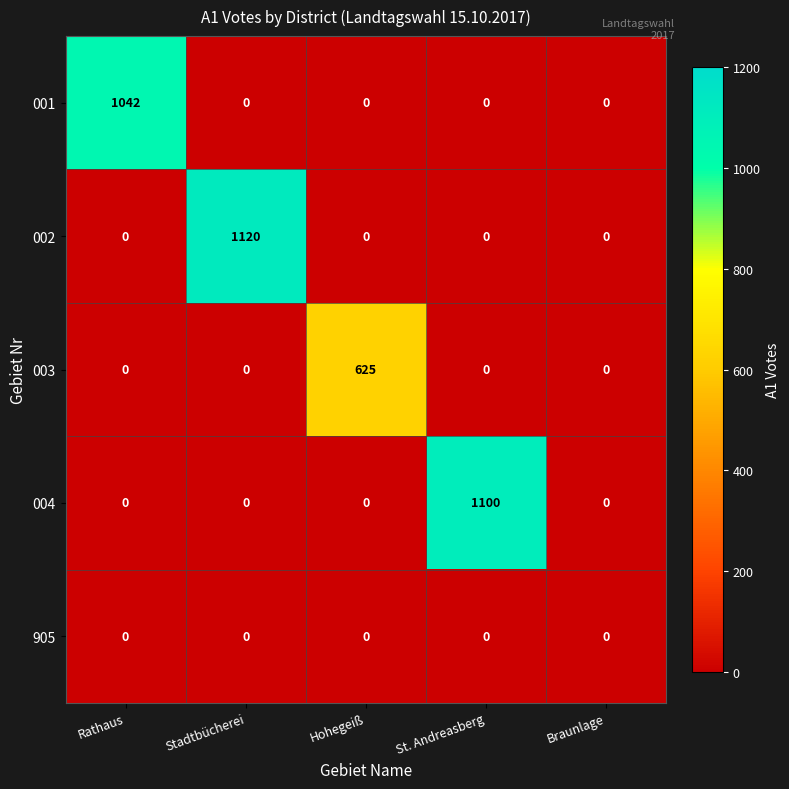

True or false: 004 has a value of 1909 at St. Andreasberg.

False